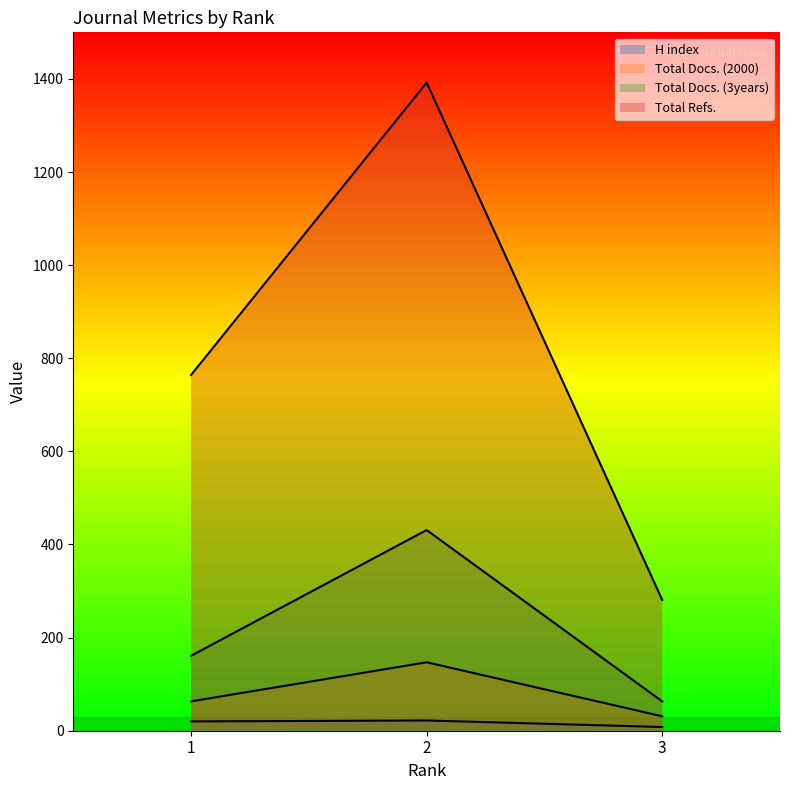

How many Total Docs. (2000) values are between 31 and 147?

3